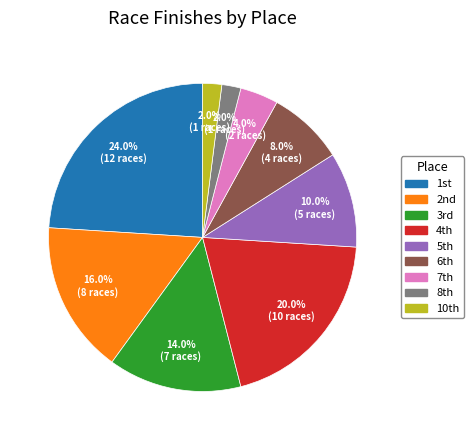

Is there any slice that represents more than half of the pie?

No